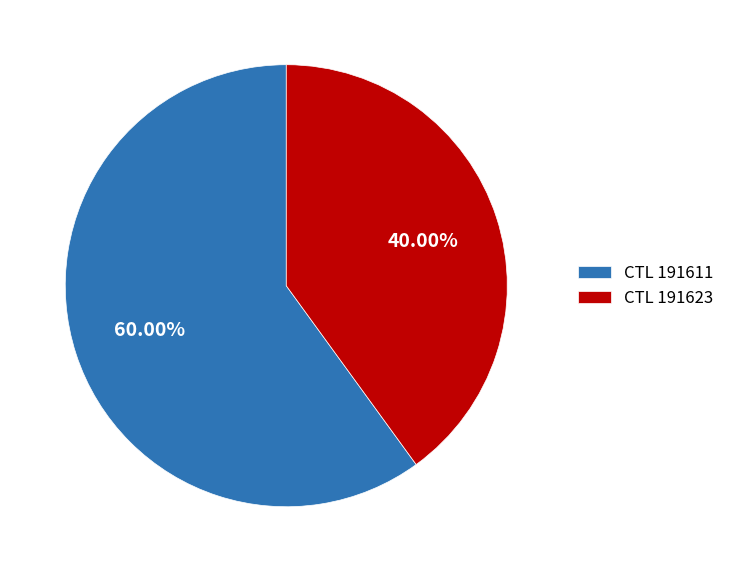

To the nearest percent, what is the difference between the largest and smallest slice percentages?

20%